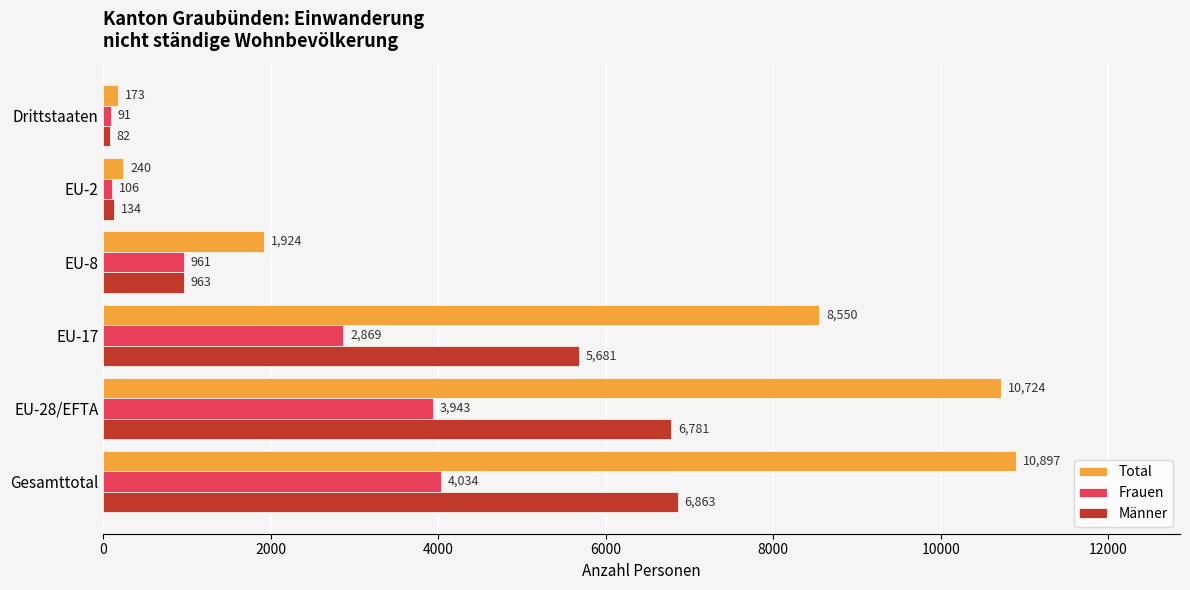

At how many categories does at least one series exceed 853?

4